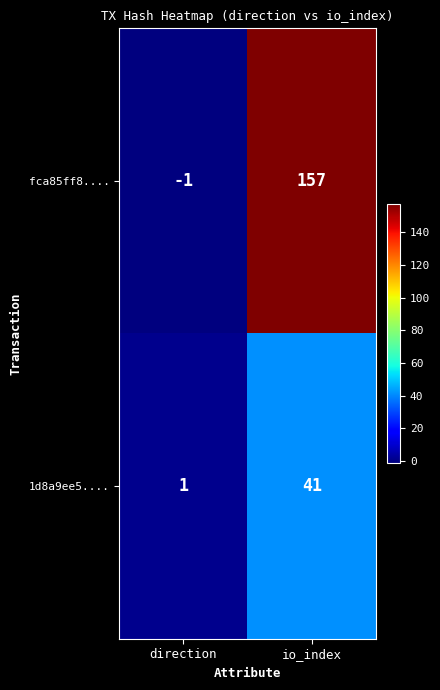

What is the difference between the highest and lowest values at io_index?

116